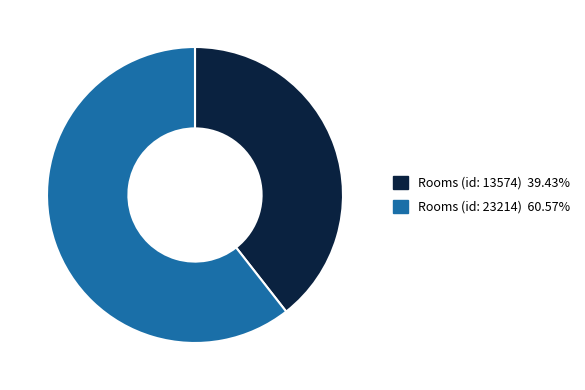

How many segments does this pie chart have?

2